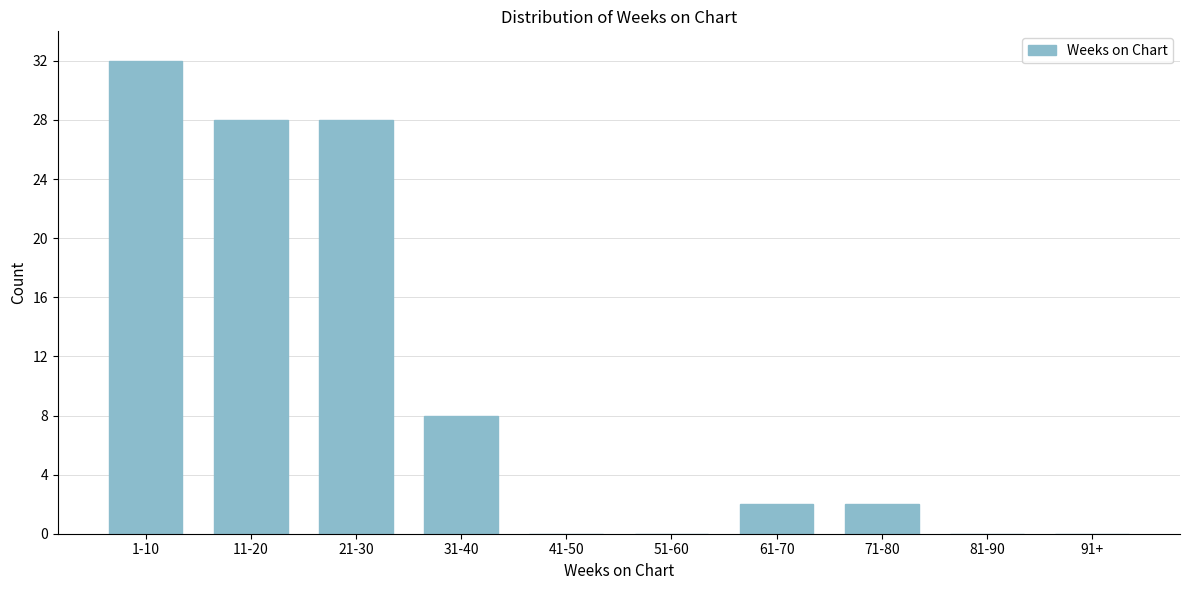

Reading left to right, transcribe all the data shown in this chart.

1-10=32	11-20=28	21-30=28	31-40=8	41-50=0	51-60=0	61-70=2	71-80=2	81-90=0	91+=0